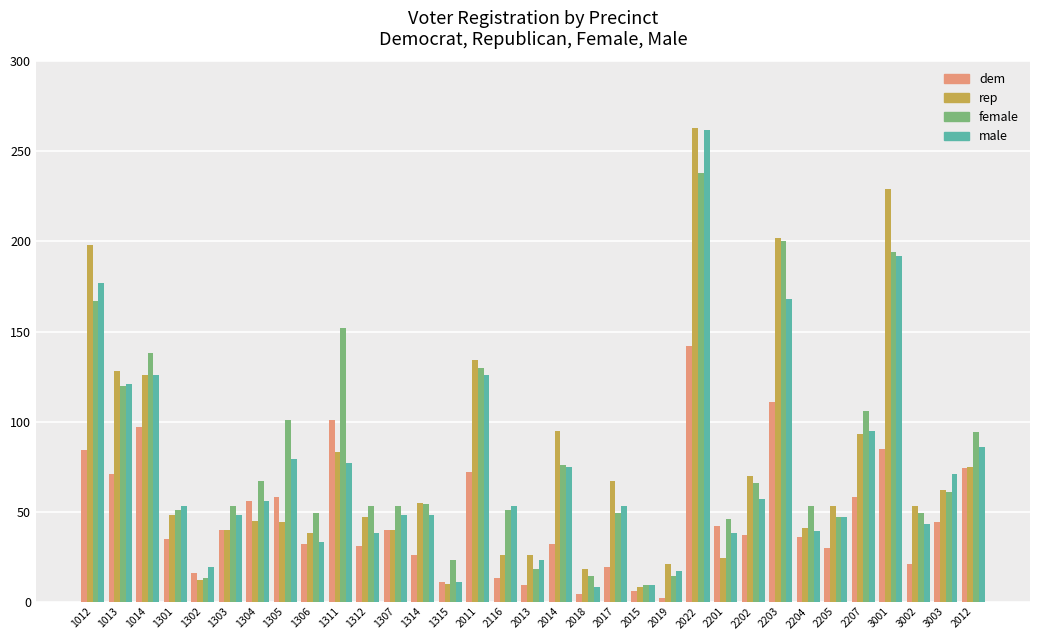

How many bars are there in each group?

4